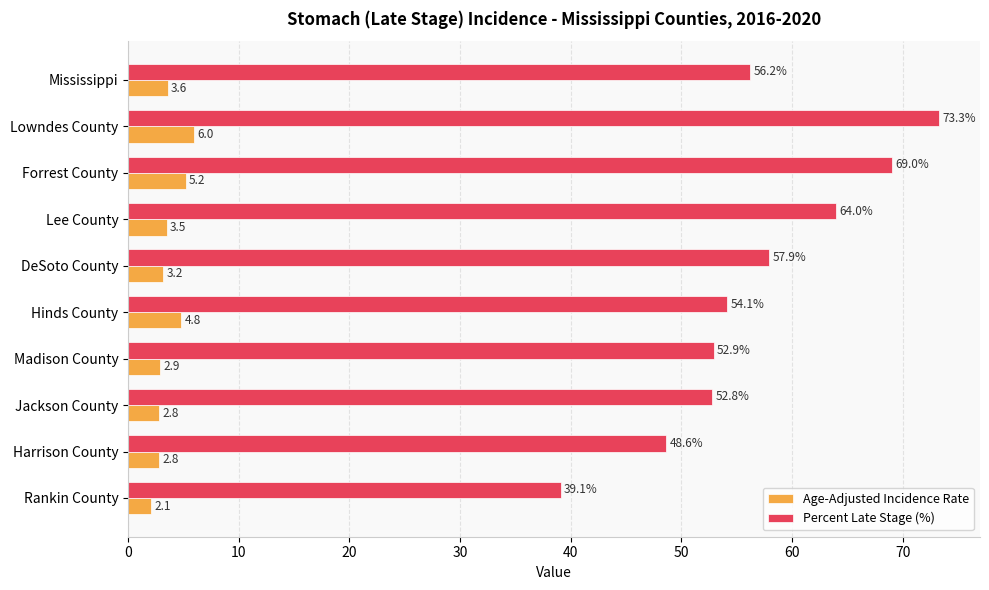

Where is Age-Adjusted Incidence Rate nearest to the value 4?

Mississippi